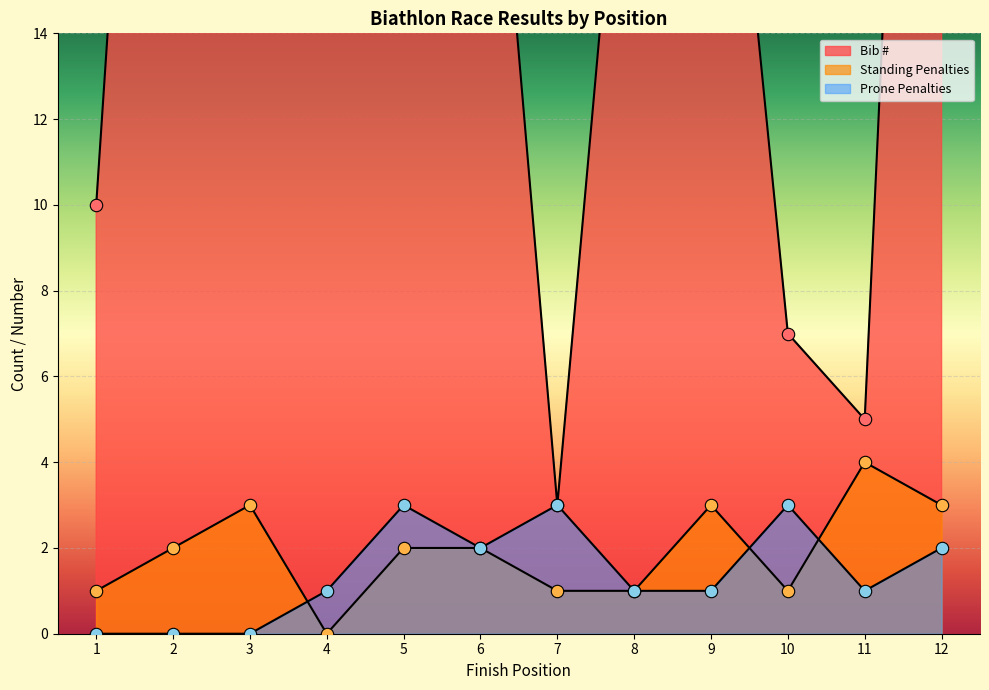

What are all the series names shown in the legend?

Bib #, Standing Penalties, Prone Penalties